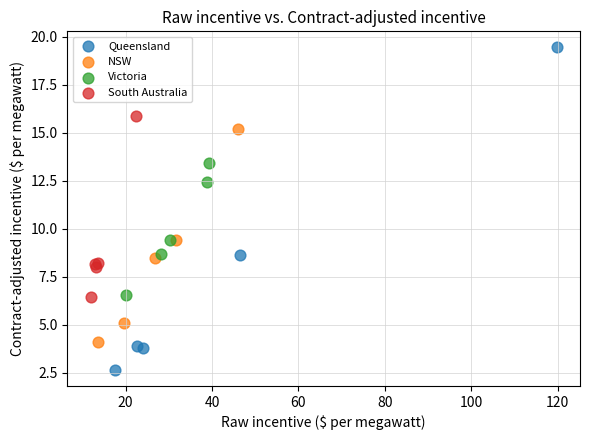

Which series contains the lowest Y value?

Queensland